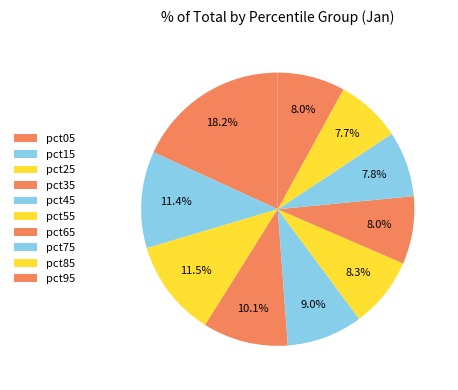

How many segments does this pie chart have?

10